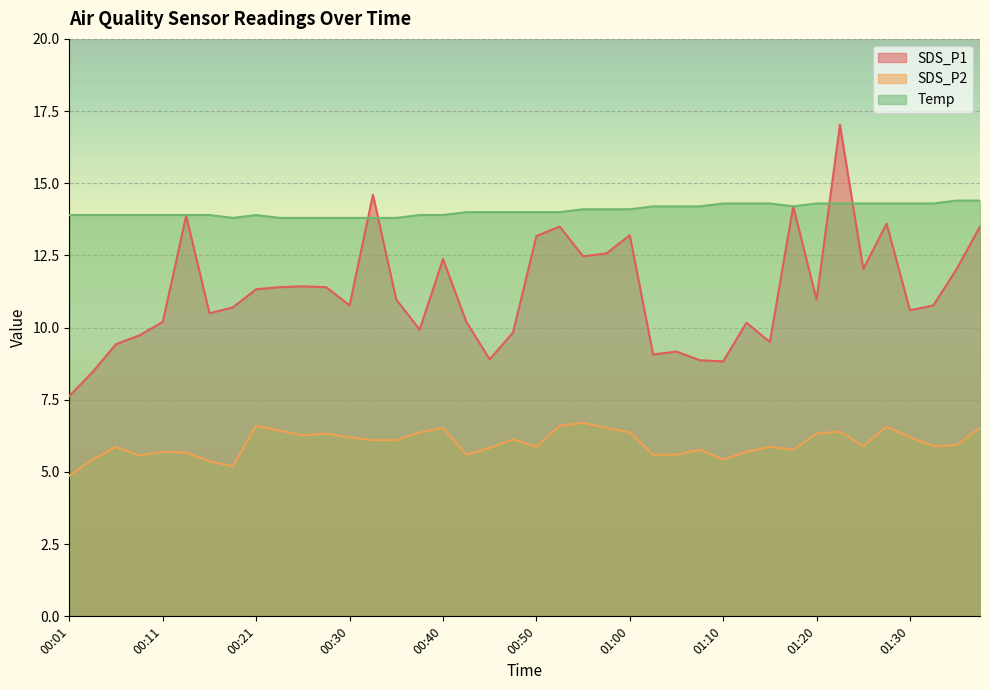

Which series changed the most between 01:08 and 01:13?

SDS_P1